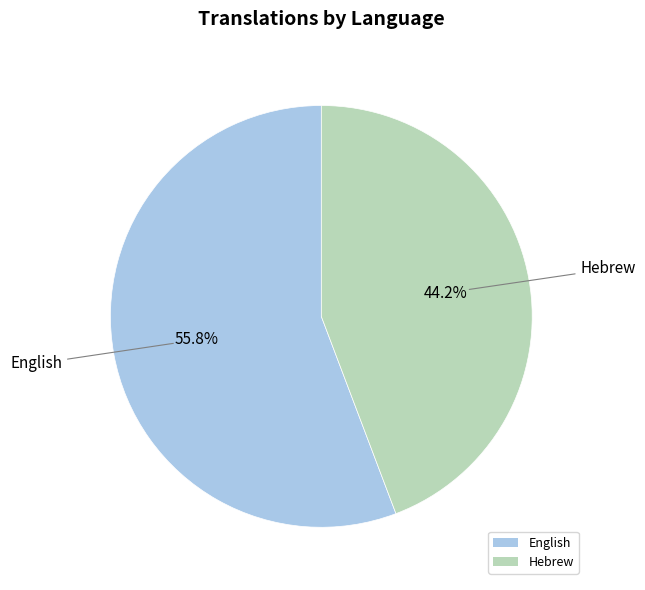

Approximately how many times larger is the value at Hebrew compared to English?

0.8